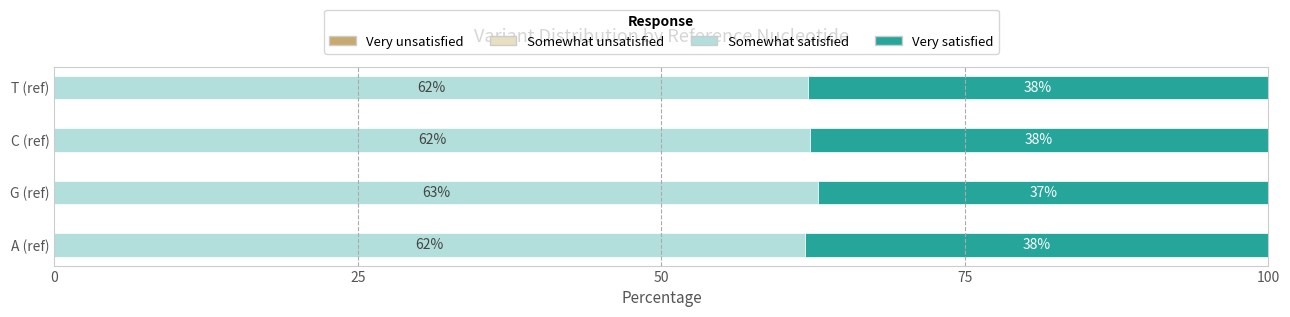

What is the sum of all Somewhat satisfied values?

249.0